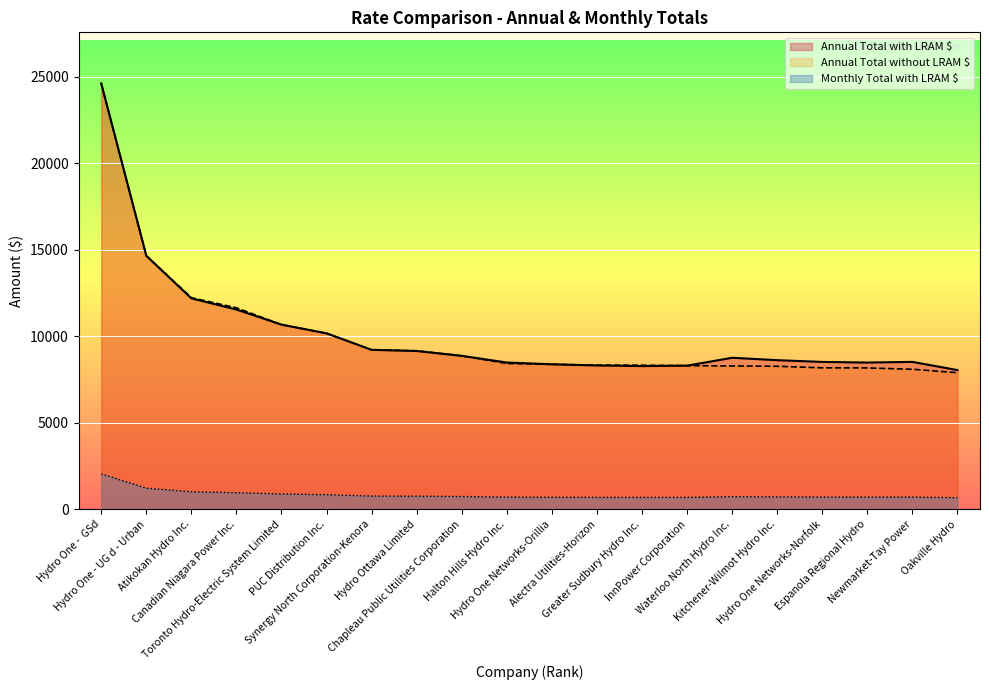

Is it true that Annual Total with LRAM $ equals 8488.7 at Halton Hills Hydro Inc.?

True